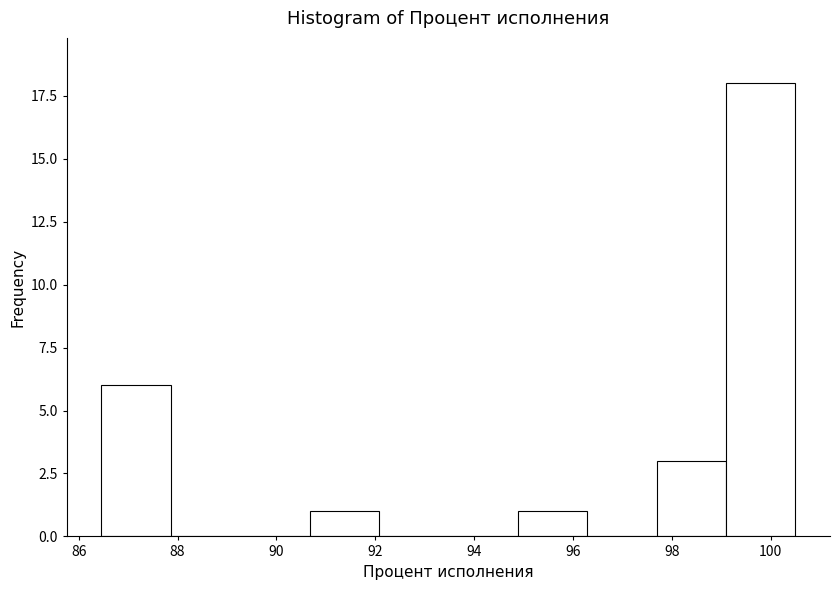

How tall is the bar that spans 99.0 to 100.6 on the x-axis? Neither the bar edges nor the heights are printed on the chart, so give them approximately, as read against the axes.

18